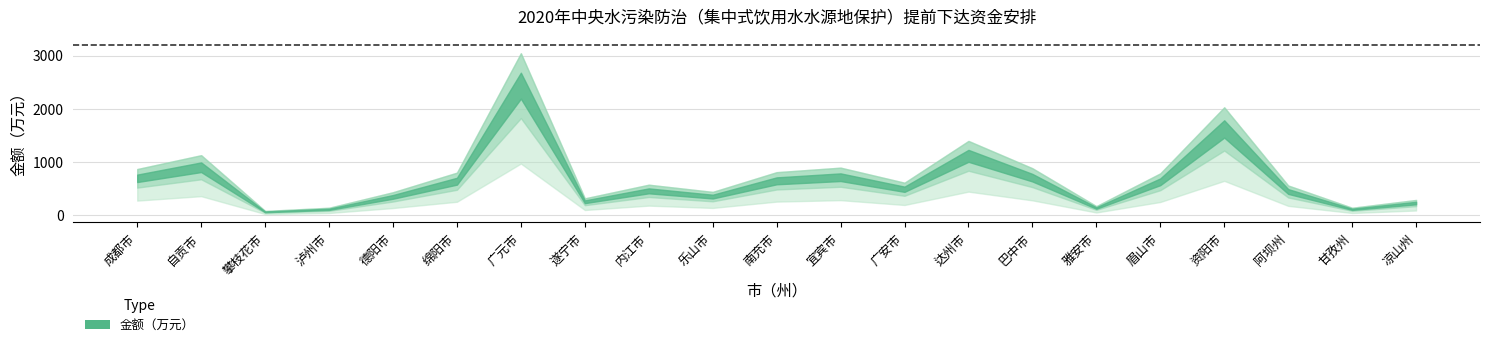

Approximately how many times larger is the value at 乐山市 compared to 眉山市?

0.6